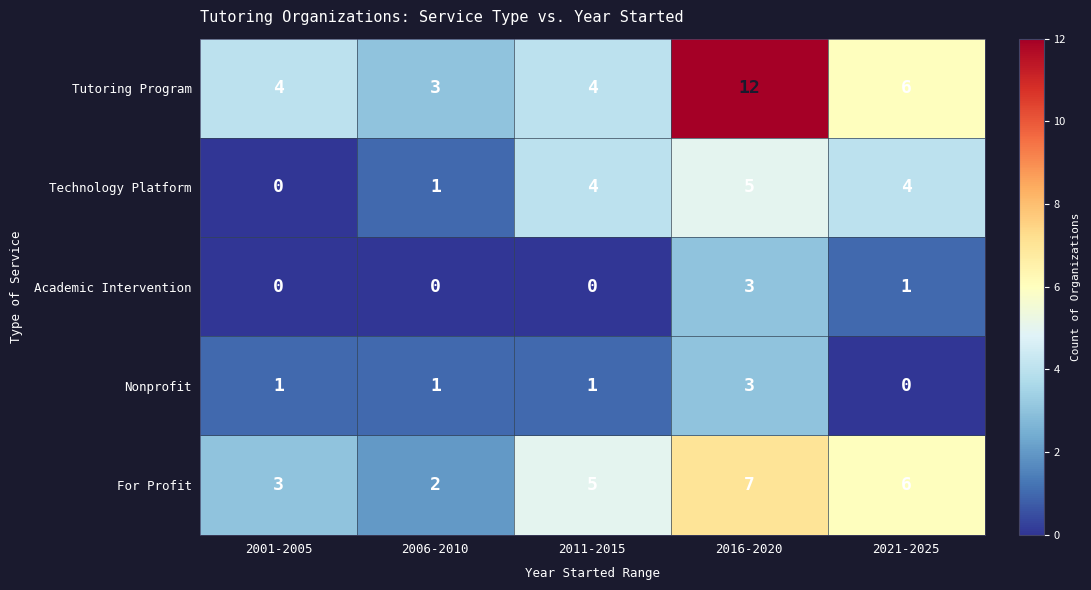

Count the Technology Platform values in the range 1 to 4.

3